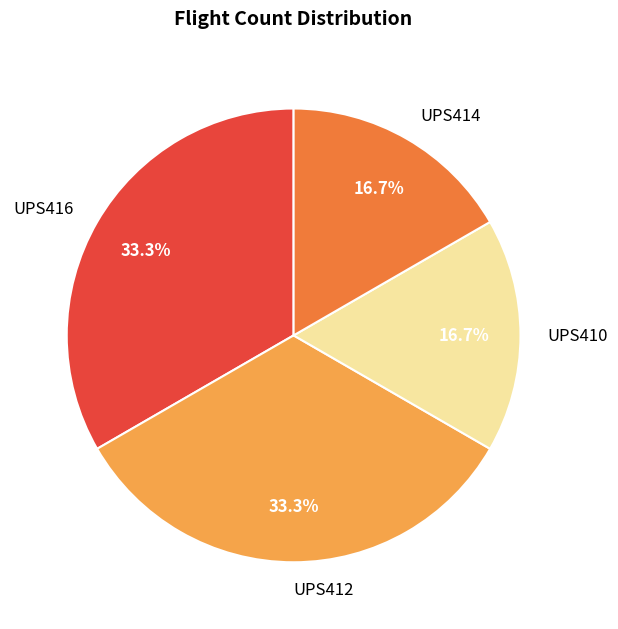

Which has a higher value, UPS414 or UPS412?

UPS412